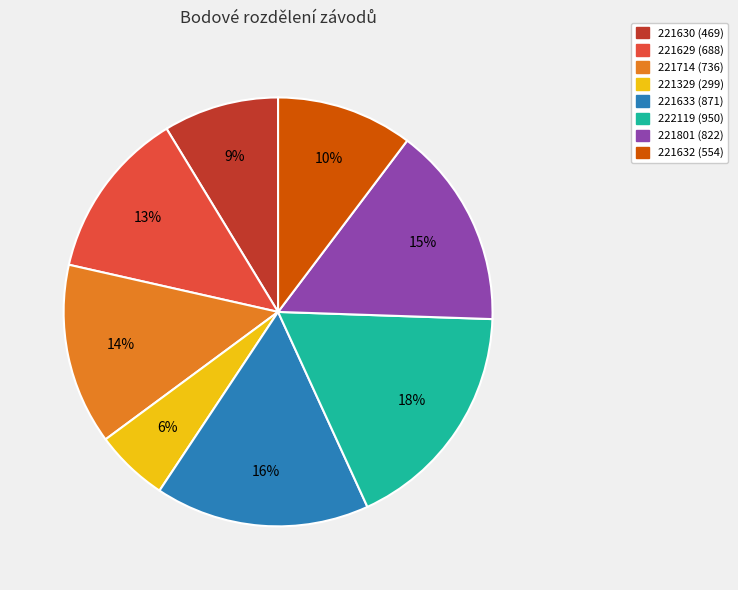

Which slice is the smallest?

221329